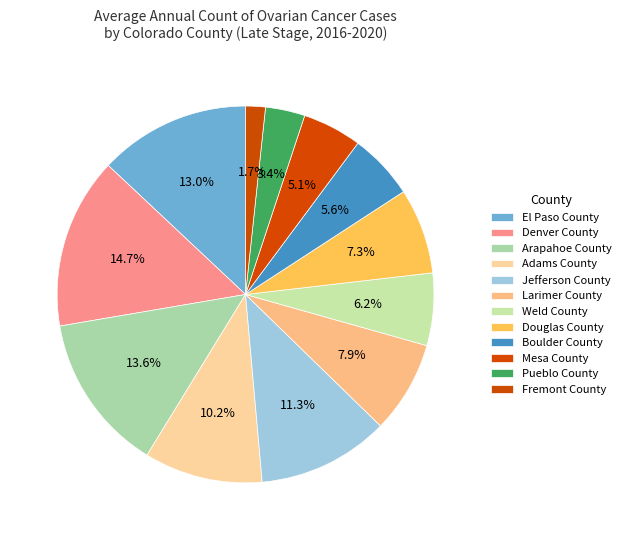

Count the number of slices in the pie.

12